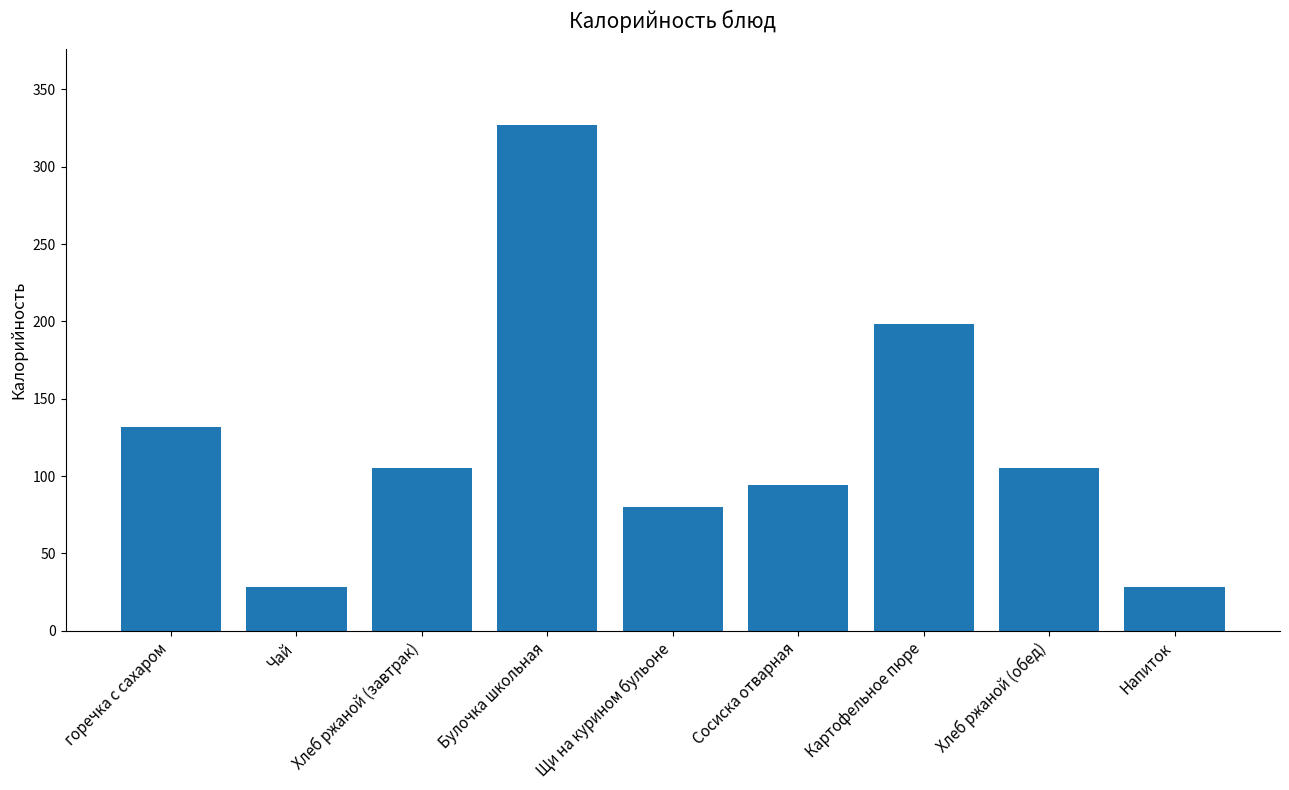

Between Картофельное пюре and Хлеб ржаной (завтрак), which is larger?

Картофельное пюре